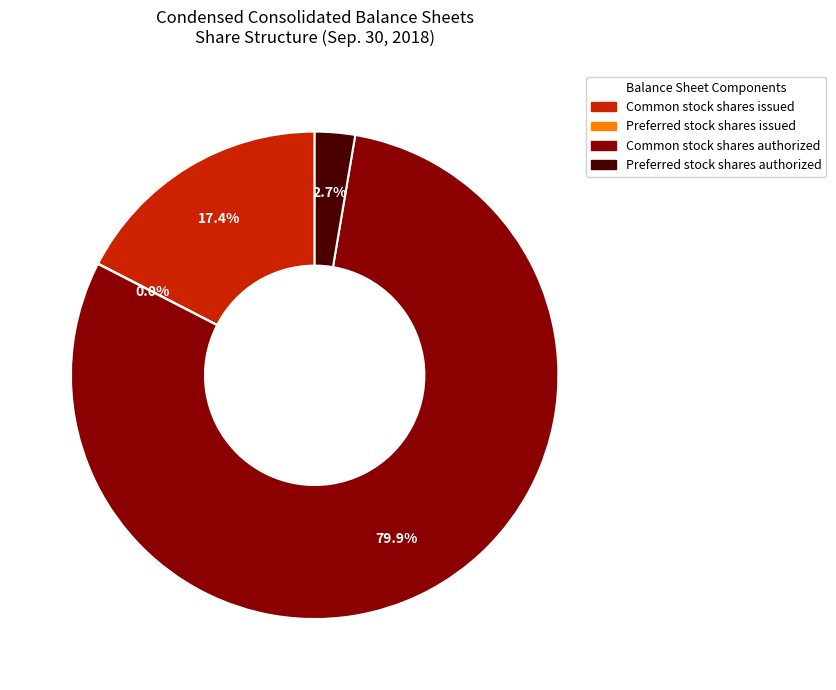

Is Common stock shares authorized the majority of the pie?

Yes